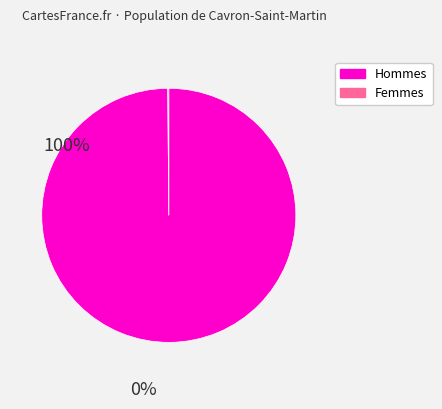

Does any single category account for the majority?

Yes